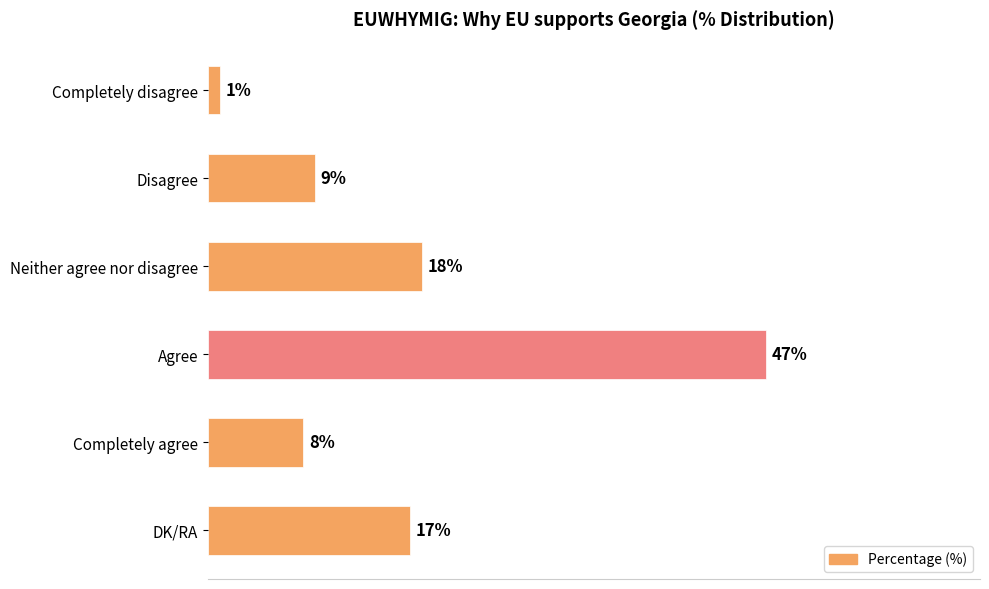

What is the label of the 5th bar from the bottom?

Disagree